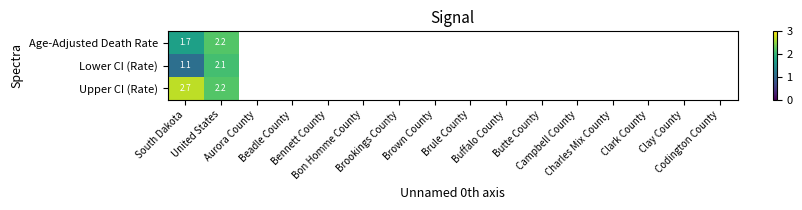

Is the value of Age-Adjusted Death Rate at Brookings County greater than the value of Lower CI (Rate) at Charles Mix County?

No